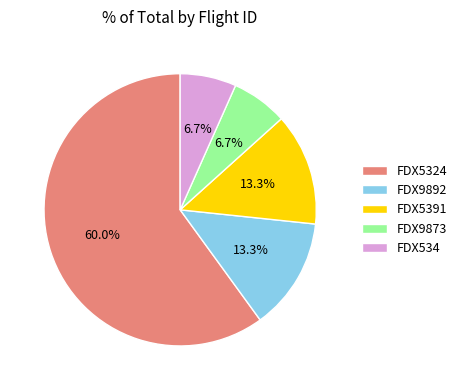

To the nearest percent, what is the difference between the largest and smallest slice percentages?

53%